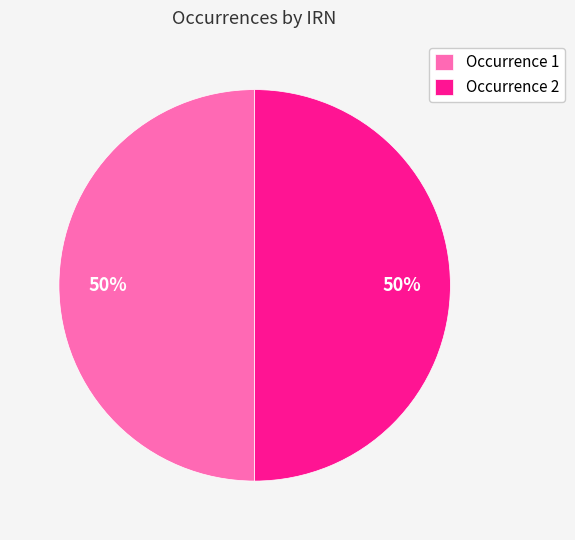

Approximately how many times larger is the value at Occurrence 2 compared to Occurrence 1?

1.0